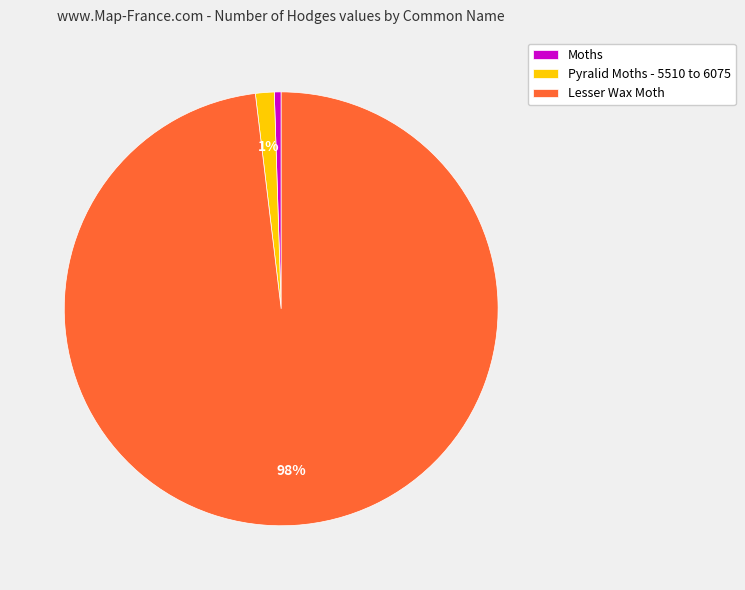

True or false: Moths accounts for 1% of the total.

True